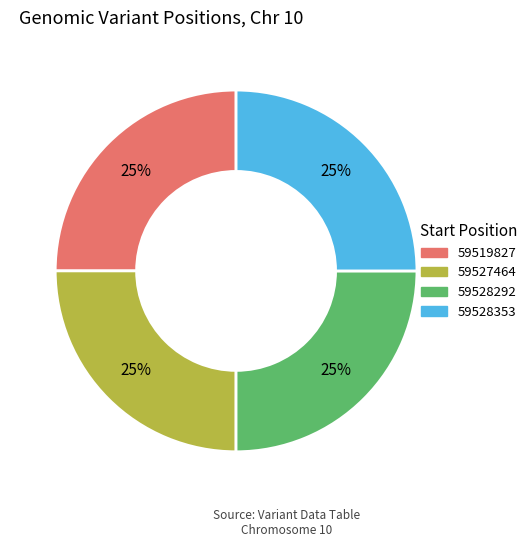

The 59527464 slice represents 25% of the pie. True or false?

True